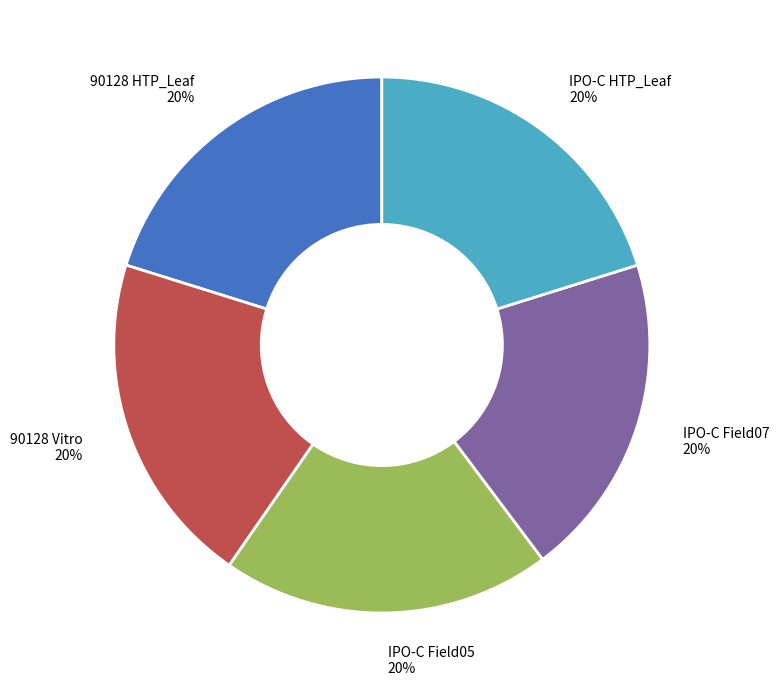

To the nearest percent, what percentage of the pie is 90128 Vitro?

20%